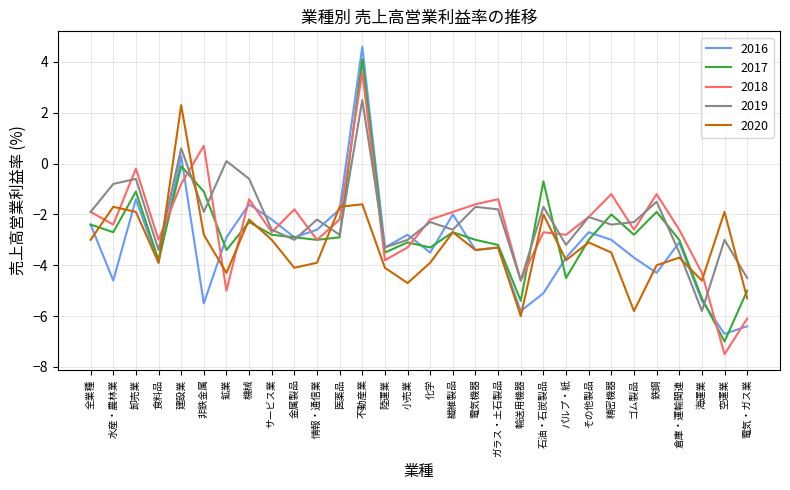

At which category does 2018 reach its first local valley?

水産・農林業